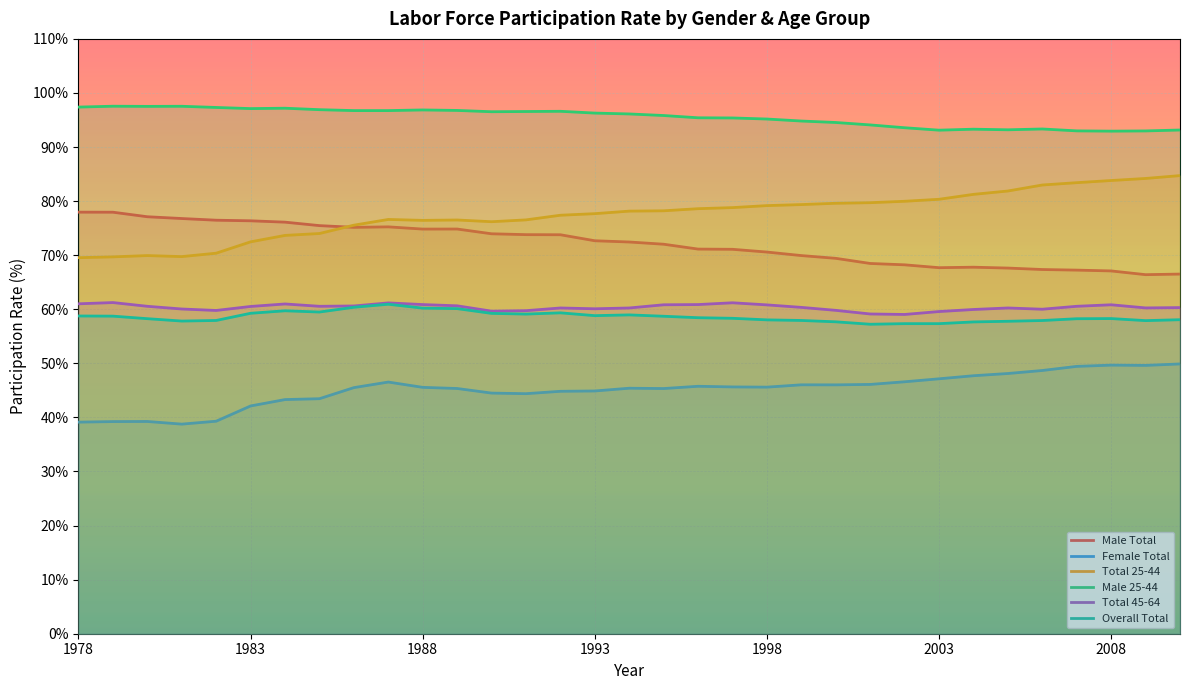

Rank the series by their maximum value, from highest to lowest.

Male 25-44, Total 25-44, Male Total, Total 45-64, Overall Total, Female Total